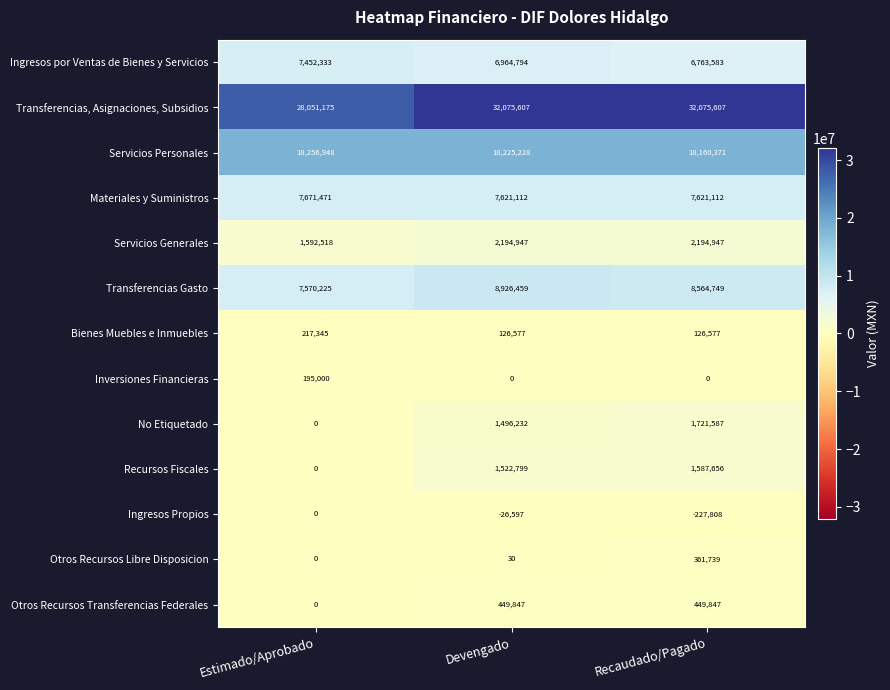

How many categories are shown in the chart?

3